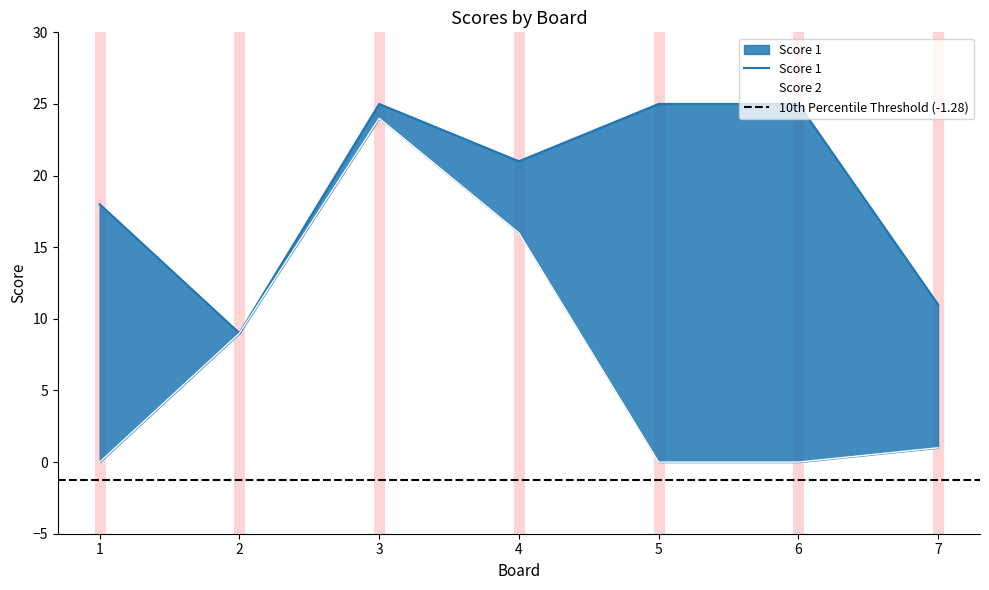

How many data points in Score 2 are above 1?

3